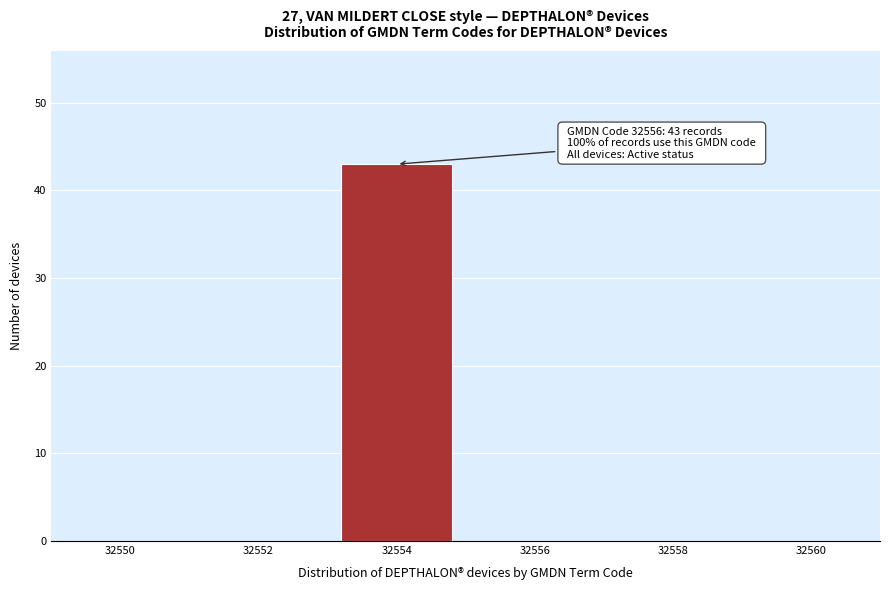

Reading left to right, list all the values displayed in this chart.

32550=0	32552=0	32554=43	32556=0	32558=0	32560=0